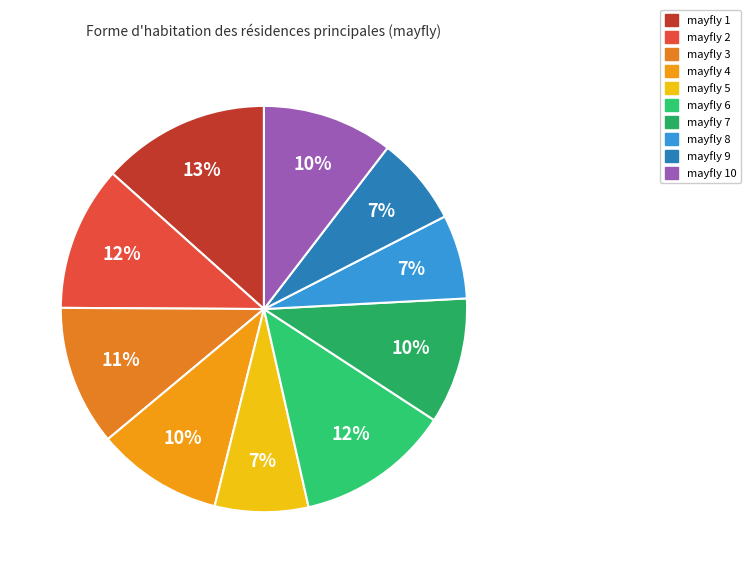

How many slices are in this pie chart?

10